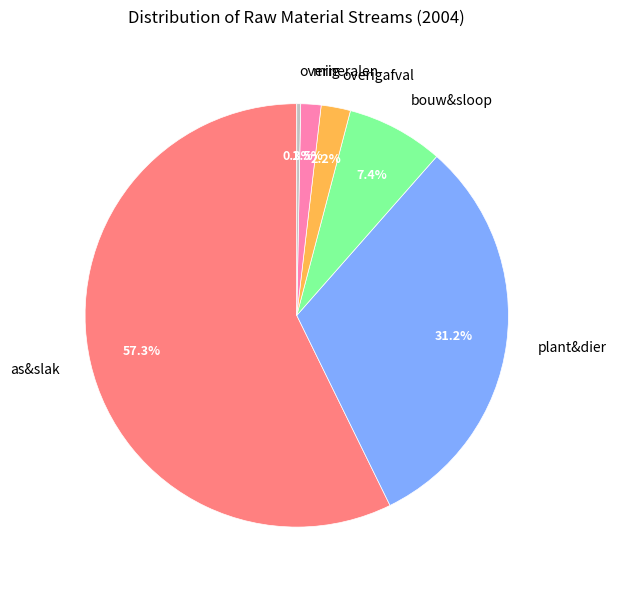

Between overig and as&slak, which is larger?

as&slak